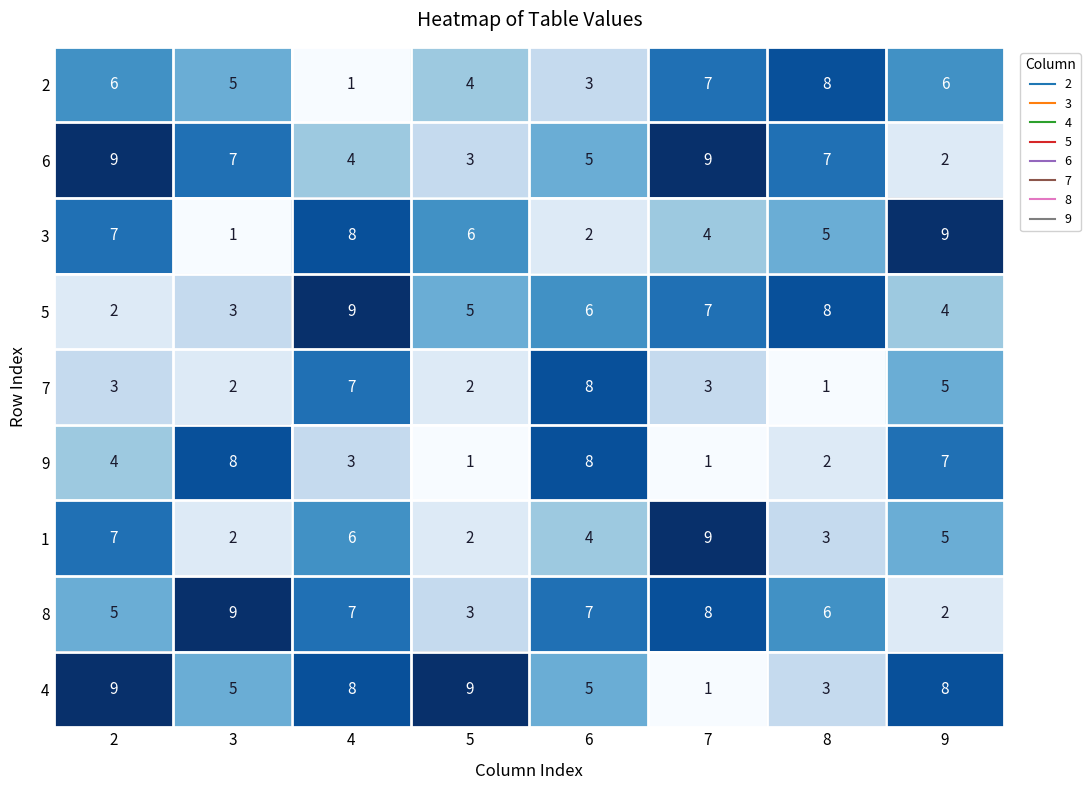

At how many categories does at least one series exceed 1?

8